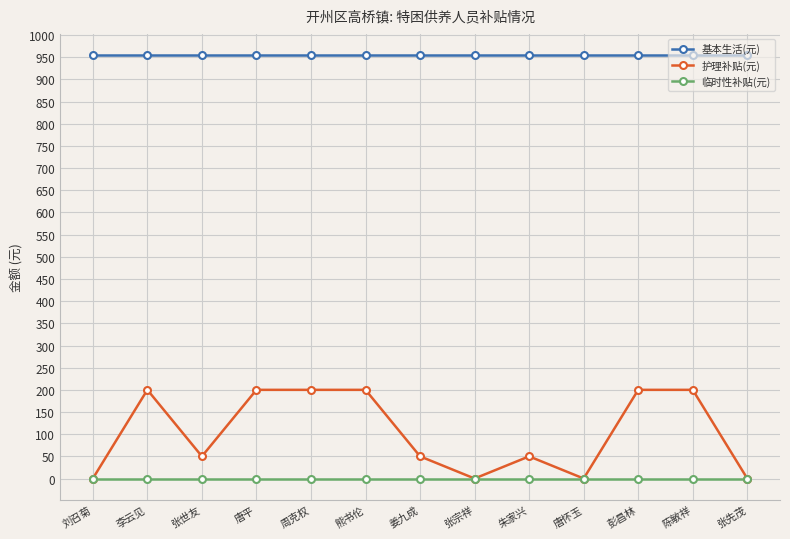

Which series has the largest range (max minus min)?

护理补贴(元)